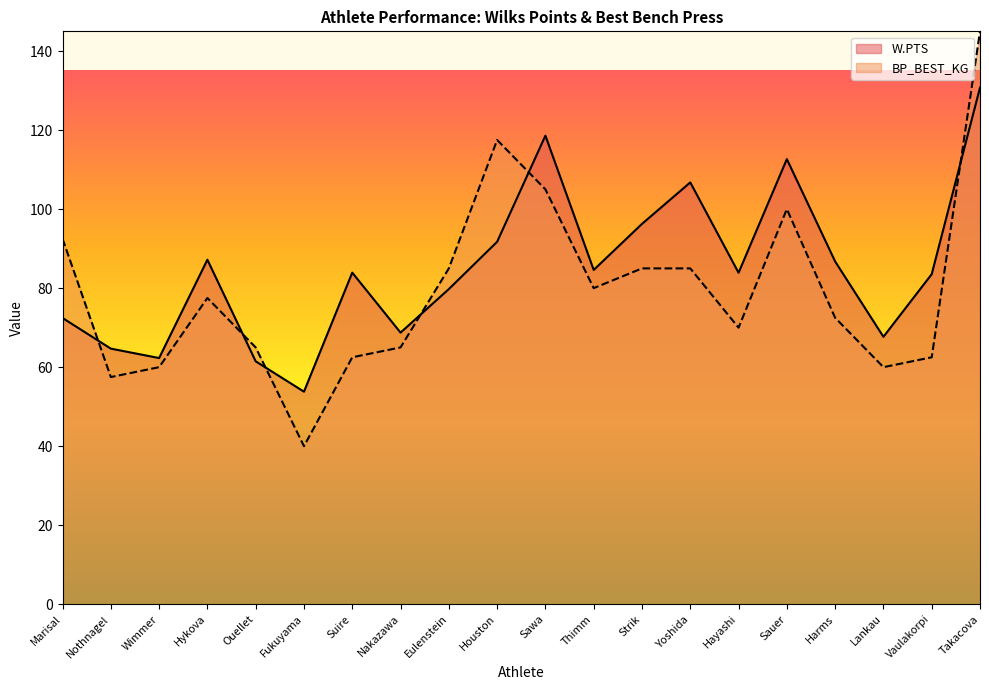

How many times do BP_BEST_KG and W.PTS cross each other?

6